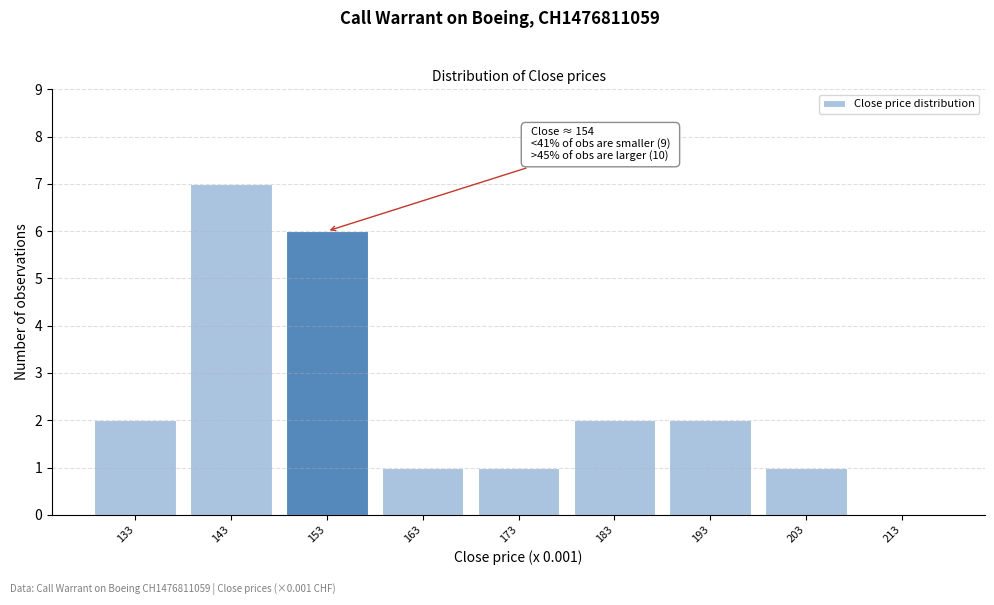

Reading left to right, extract all data points from this chart.

133=2	143=7	153=6	163=1	173=1	183=2	193=2	203=1	213=0